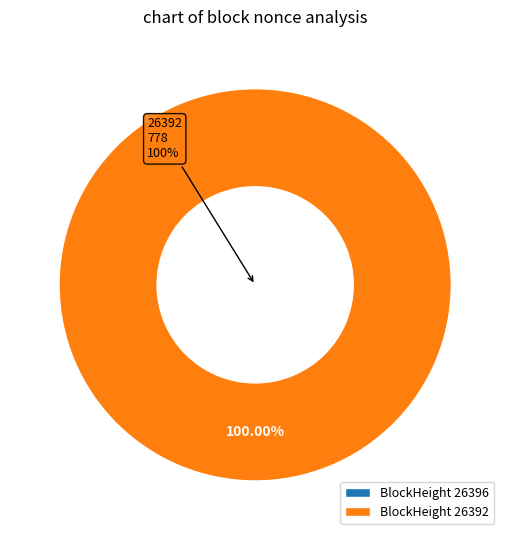

What is the change in value from 26396 to 26392?

+778